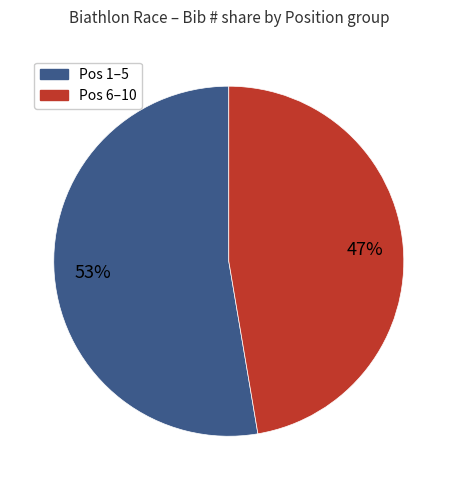

Is there a majority slice in this chart?

Yes